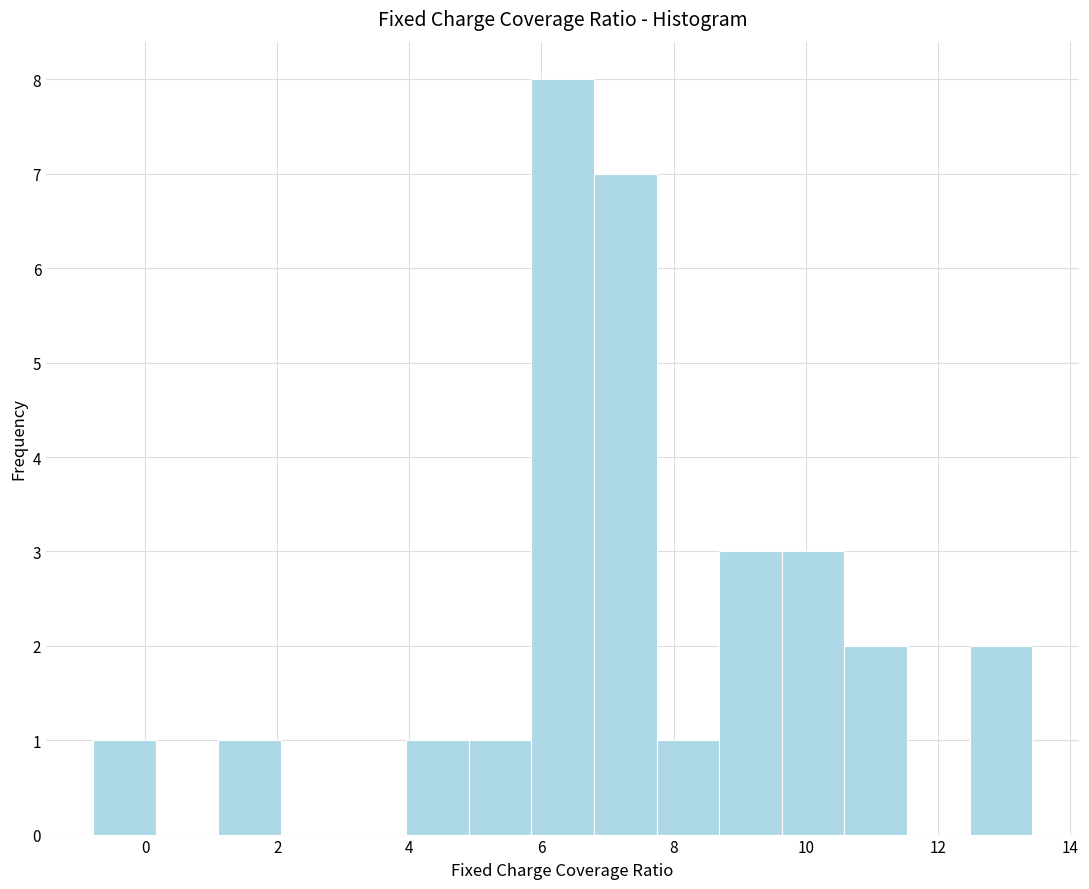

Reading left to right, transcribe this chart: for each bar, give the range it covers on the x-axis and its height. Neither the bar edges nor the heights are printed on the chart, so give them approximately, as read against the axes.

-0.8 to 0.2: 1
0.2 to 1.2: 0
1.2 to 2.0: 1
2.0 to 3.0: 0
3.0 to 4.0: 0
4.0 to 4.8: 1
4.8 to 5.8: 1
5.8 to 6.8: 8
6.8 to 7.8: 7
7.8 to 8.6: 1
8.6 to 9.6: 3
9.6 to 10.6: 3
10.6 to 11.6: 2
11.6 to 12.4: 0
12.4 to 13.4: 2